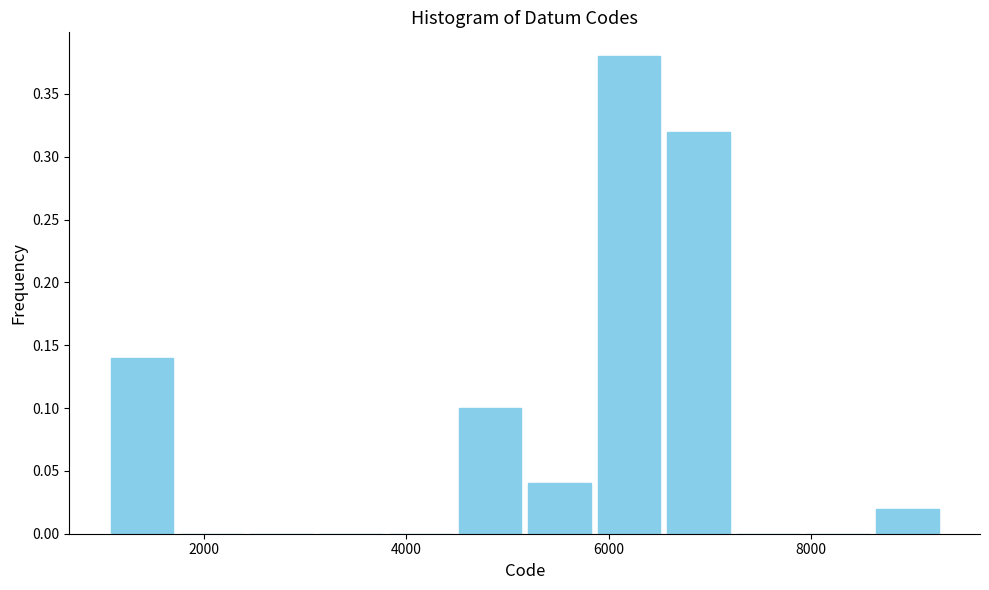

Read against the x-axis, roughly where is the centre of the tallest bar?

6200